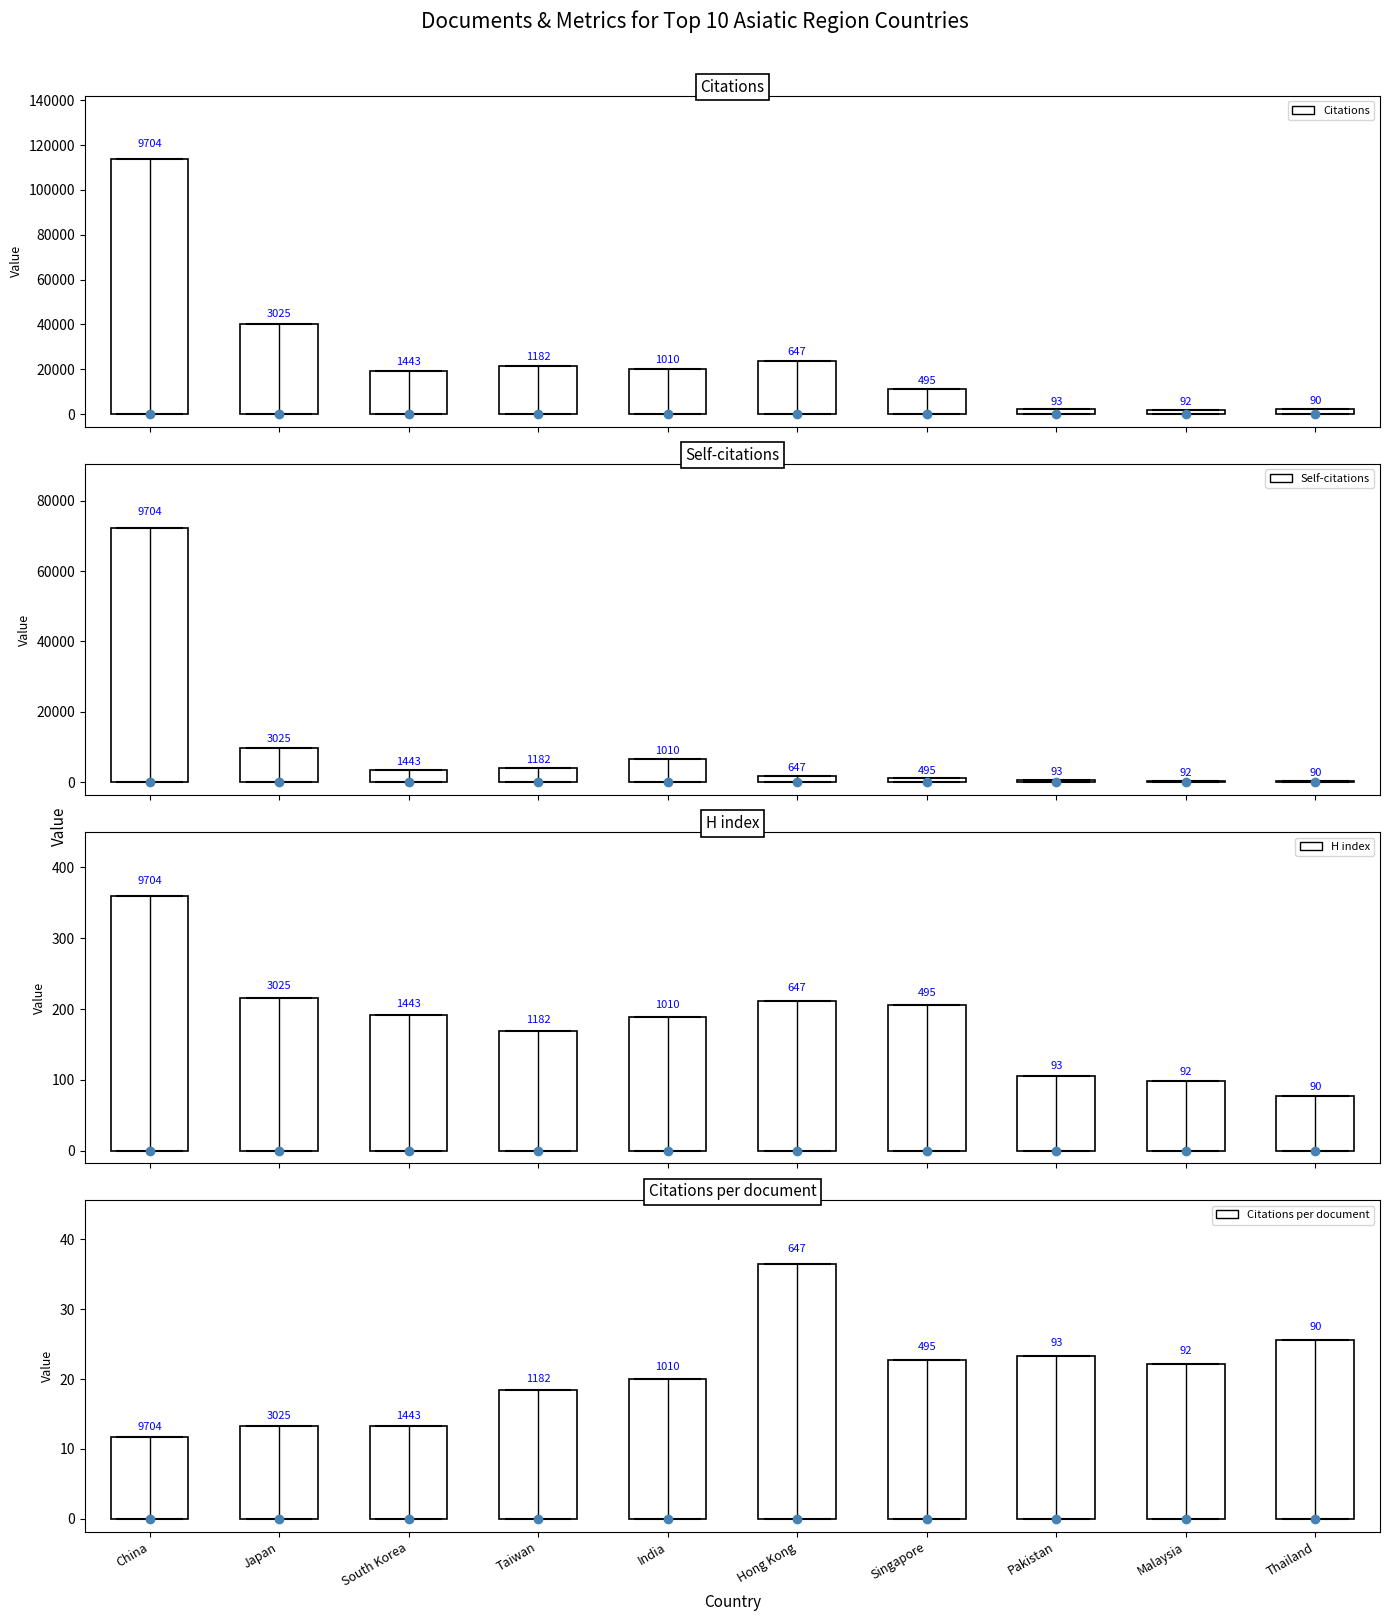

Reading right to left, transcribe all the data shown in this chart.

Citations: Thailand=2304.0	Malaysia=2043.0	Pakistan=2170.0	Singapore=11285.0	Hong Kong=23599.0	India=20275.0	Taiwan=21716.0	South Korea=19147.0	Japan=40145.0	China=113609.0
Self-citations: Thailand=388.0	Malaysia=489.0	Pakistan=689.0	Singapore=1120.0	Hong Kong=1941.0	India=6529.0	Taiwan=4089.0	South Korea=3448.0	Japan=9816.0	China=72328.0
H index: Thailand=77.0	Malaysia=98.0	Pakistan=106.0	Singapore=206.0	Hong Kong=212.0	India=189.0	Taiwan=169.0	South Korea=191.0	Japan=215.0	China=360.0
Citations per document: Thailand=25.6	Malaysia=22.2	Pakistan=23.3	Singapore=22.8	Hong Kong=36.5	India=20.1	Taiwan=18.4	South Korea=13.3	Japan=13.3	China=11.7